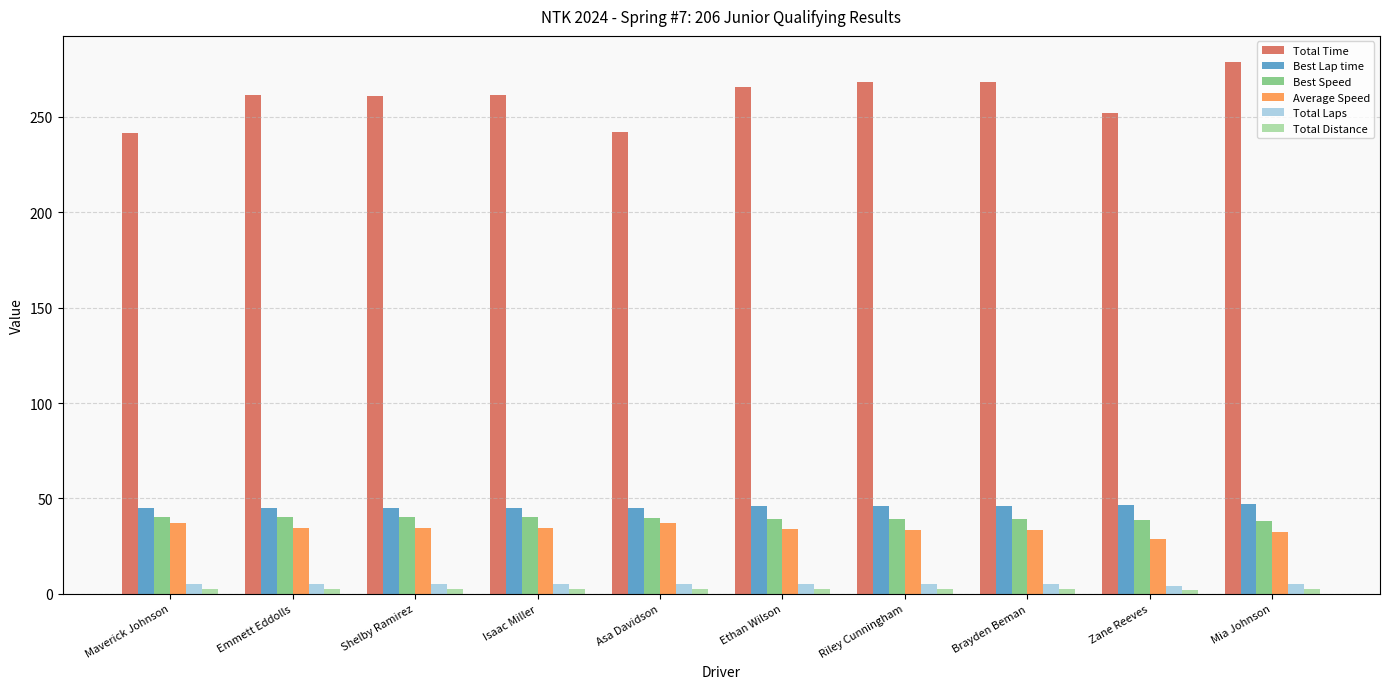

What is the total value across all series at Maverick Johnson?

371.5